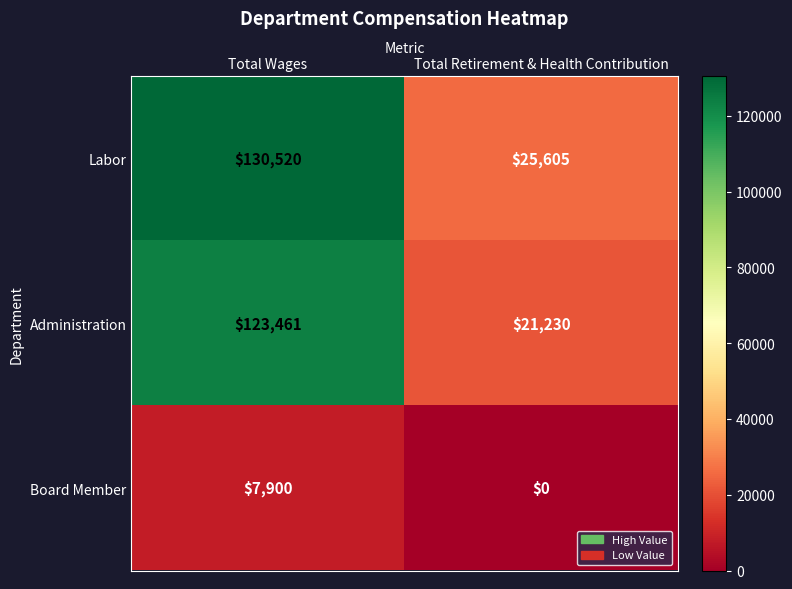

Which series has the largest range (max minus min)?

Labor